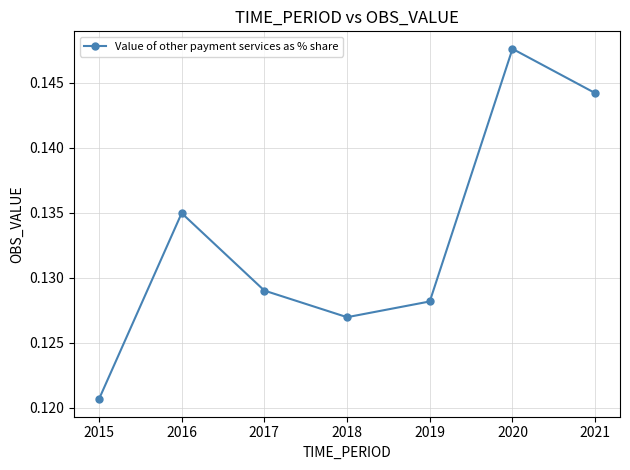

How many lines are shown in the chart?

1